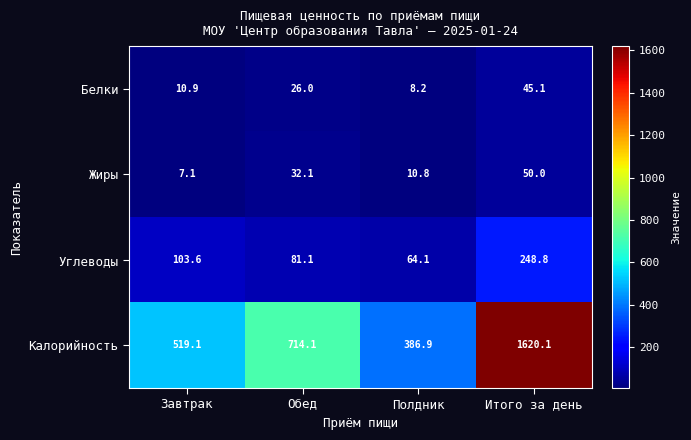

Where does the Жиры series first go above 32?

Обед